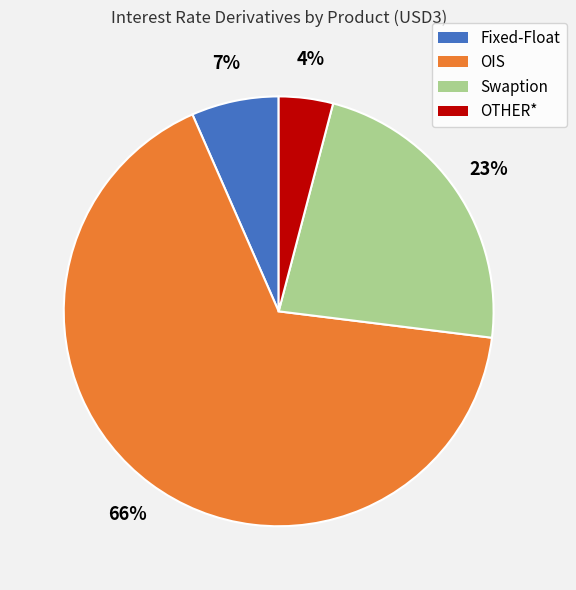

Combined, do OTHER* and OIS account for over 50%?

Yes